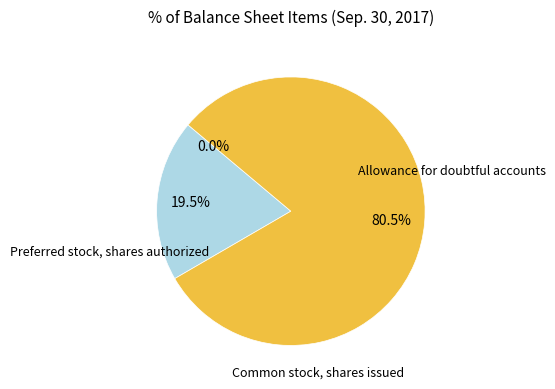

Is there any slice that represents more than half of the pie?

Yes